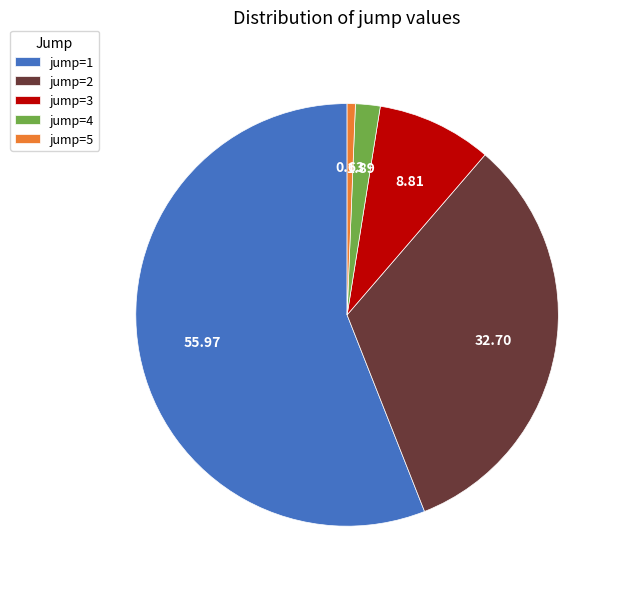

Is the sum of jump=1 and jump=4 greater than half?

Yes